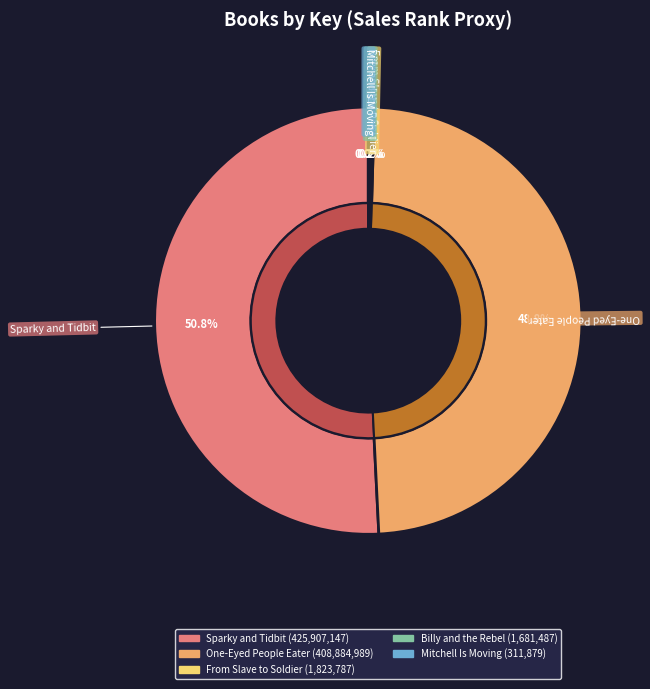

True or false: Sparky and Tidbit accounts for 62% of the total.

False